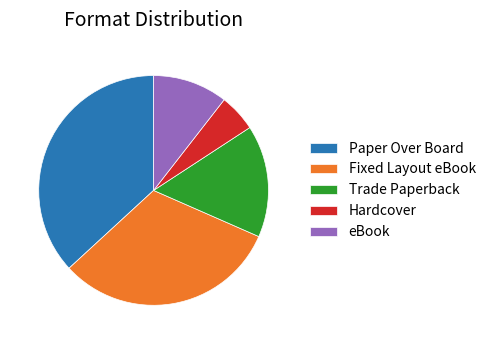

Rank the categories by value from lowest to highest.

Hardcover, eBook, Trade Paperback, Fixed Layout eBook, Paper Over Board